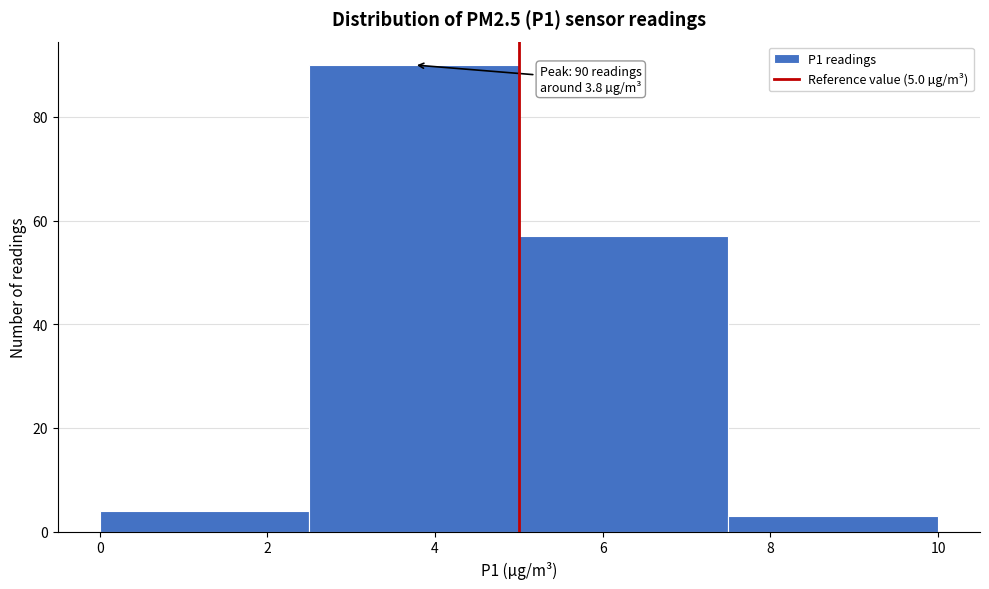

Over which range of the x-axis is the bar tallest?

2.5 to 5.0